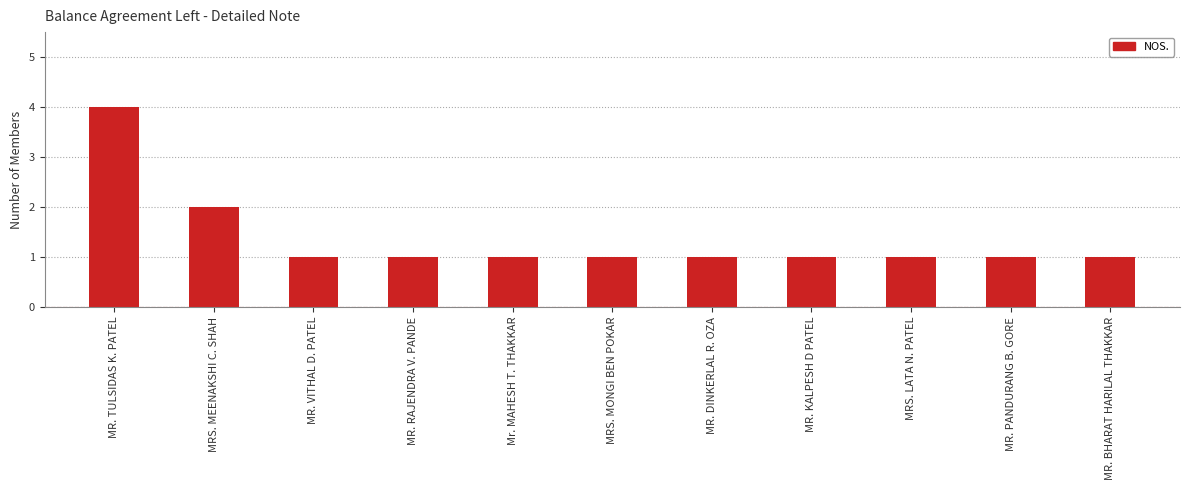

At which category does the chart reach its peak across all series?

MR. TULSIDAS K. PATEL